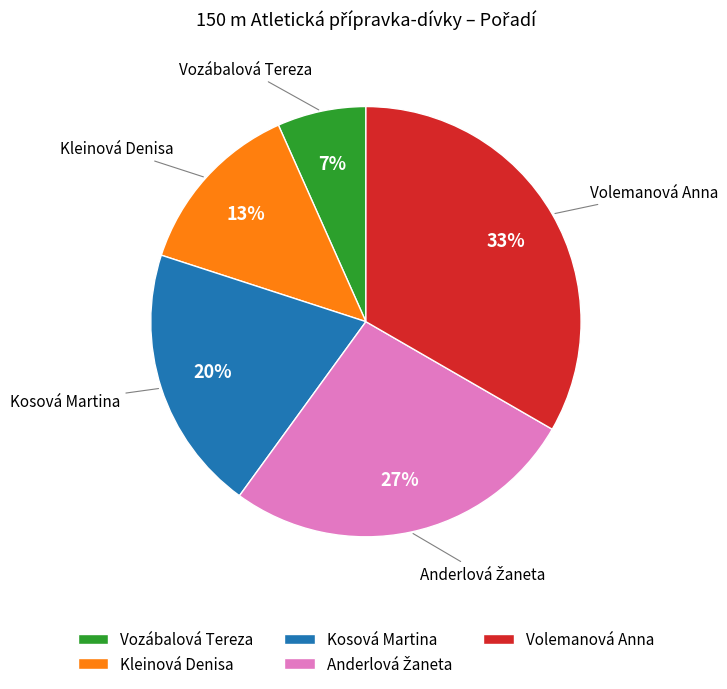

Does Kleinová Denisa represent more than half of the total?

No